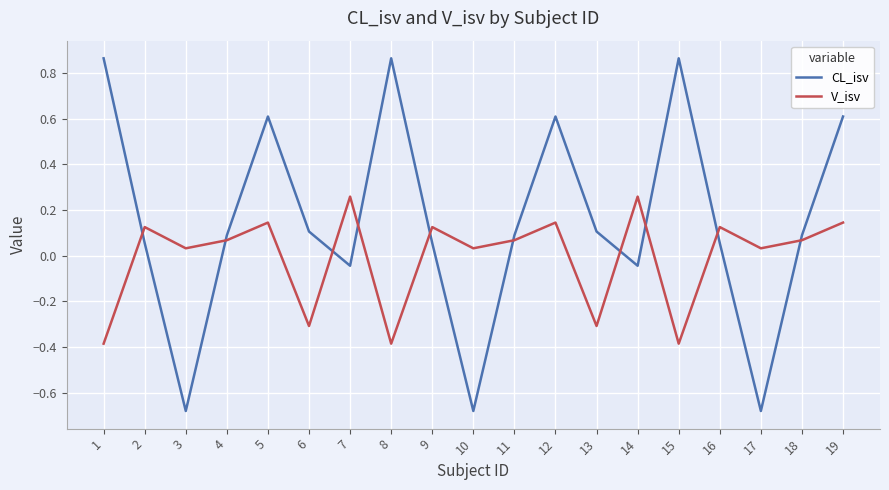

How many positive values does the CL_isv series have?

14